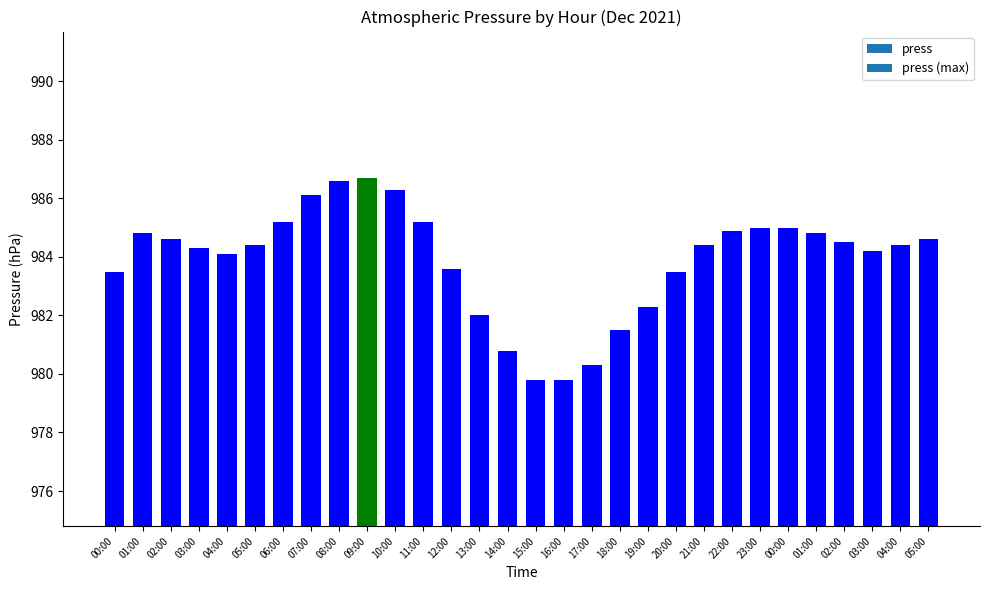

Reading left to right, list all the values displayed in this chart.

983.5	984.8	984.6	984.3	984.1	984.4	985.2	986.1	986.6	986.7	986.3	985.2	983.6	982.0	980.8	979.8	979.8	980.3	981.5	982.3	983.5	984.4	984.9	985.0	985.0	984.8	984.5	984.2	984.4	984.6